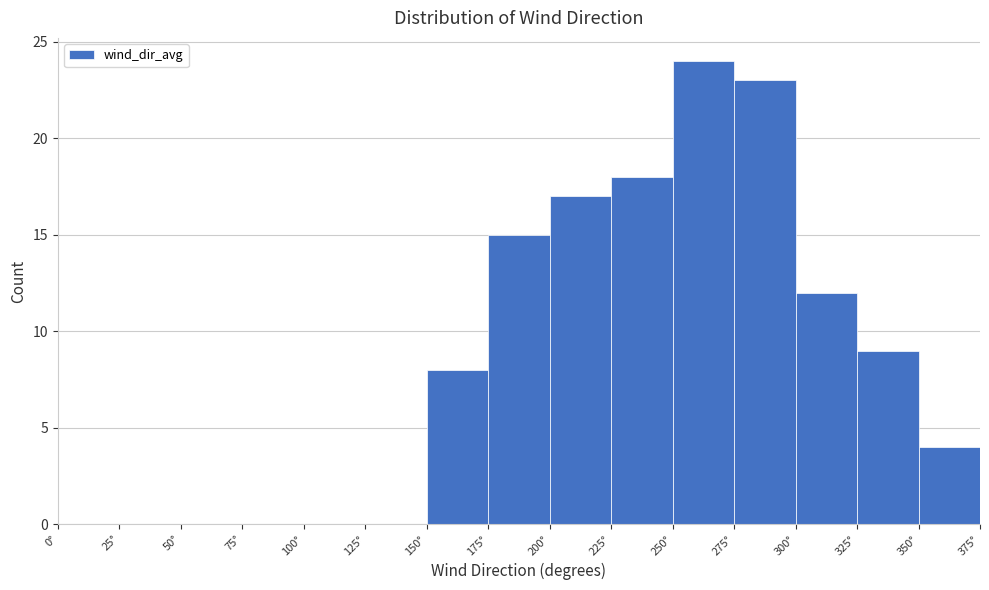

Which range on the x-axis has the tallest bar?

250 to 275